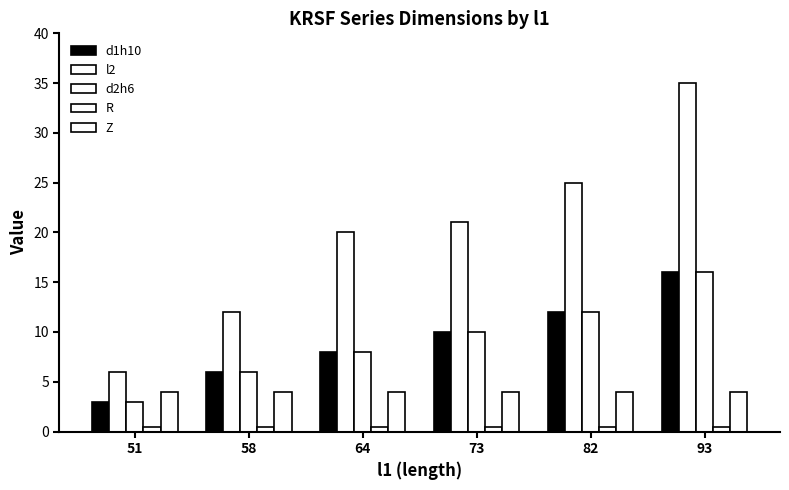

How many bars are there in total?

30